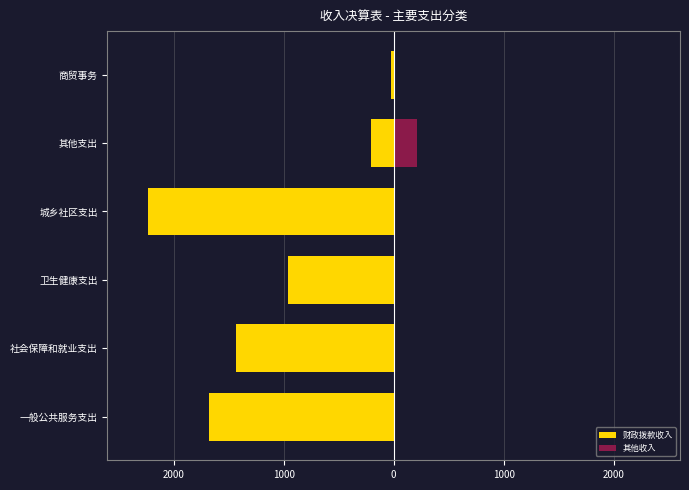

How many data points does each series have?

6